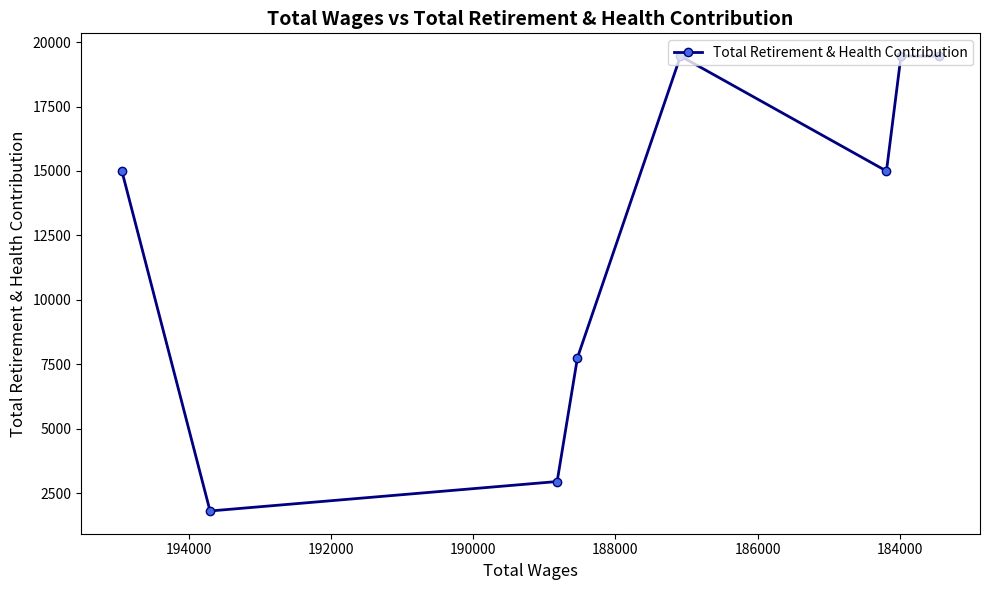

How many values are below 14996?

3